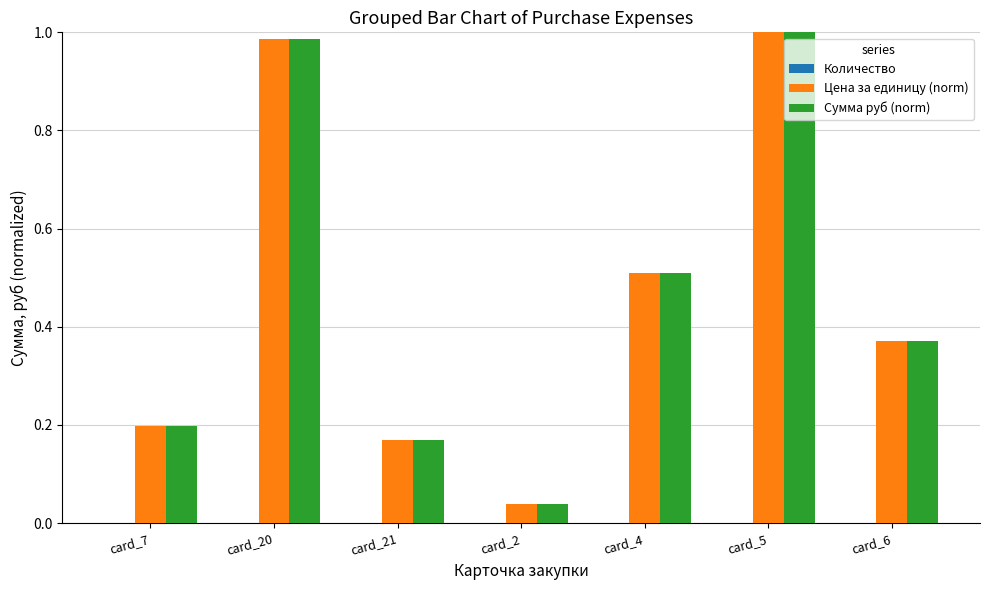

What is the average value of the Сумма руб (norm) series?

0.5